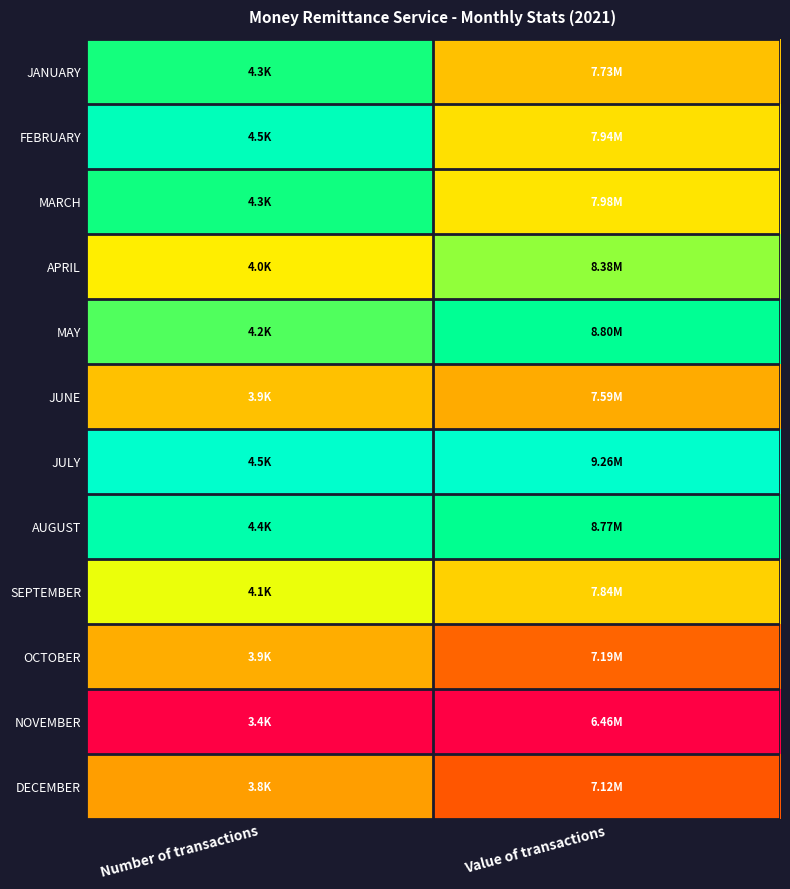

Which category has the highest value across all series?

Value of transactions